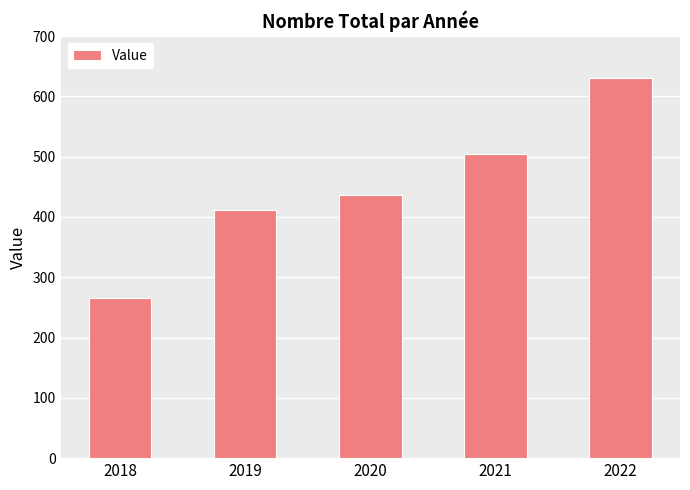

Which label corresponds to the largest value in the chart?

2022